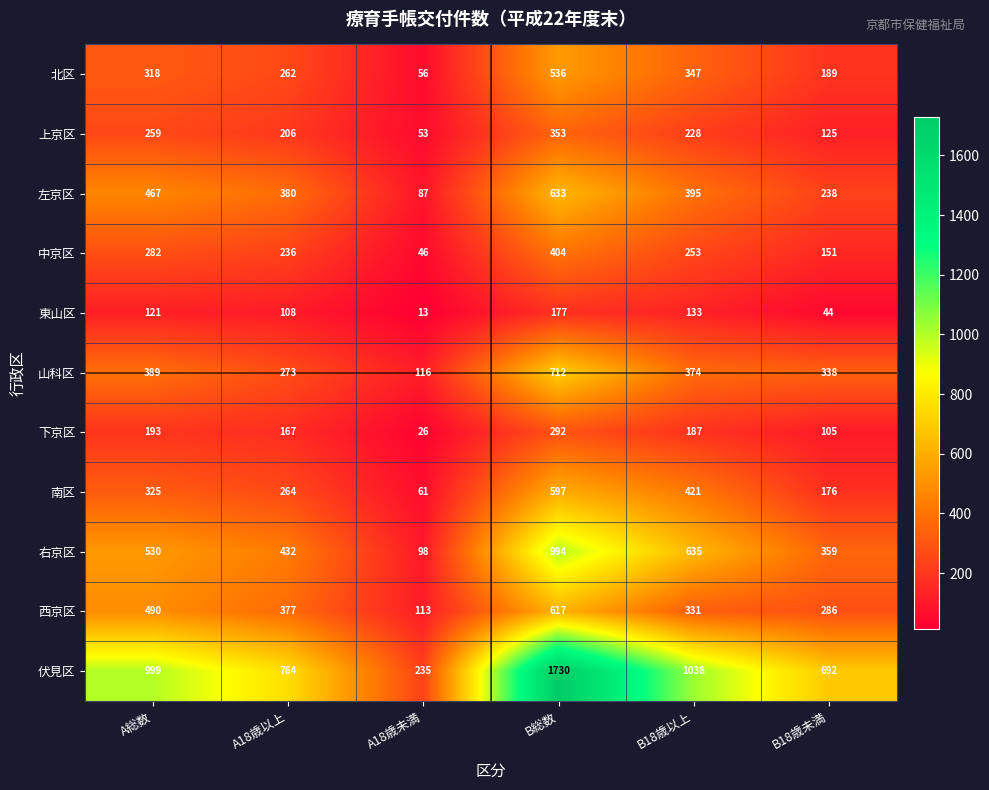

Count the number of data series in this chart.

11